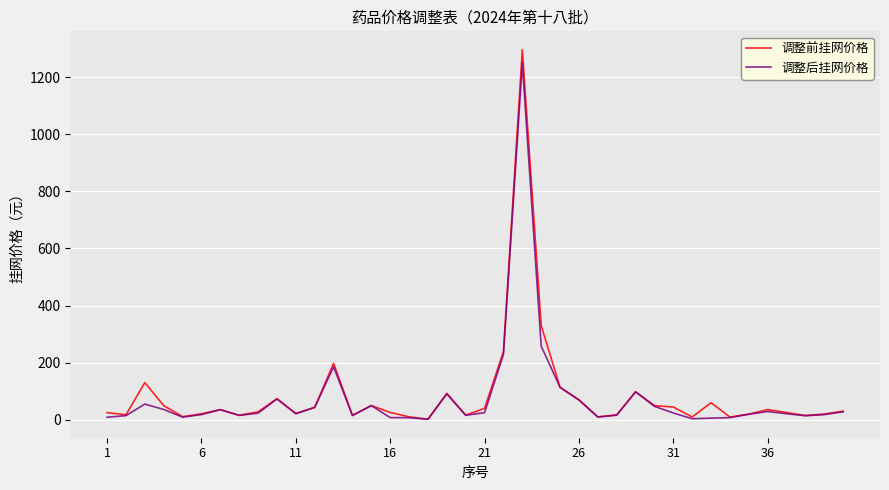

Which series has the widest spread of values?

调整前挂网价格